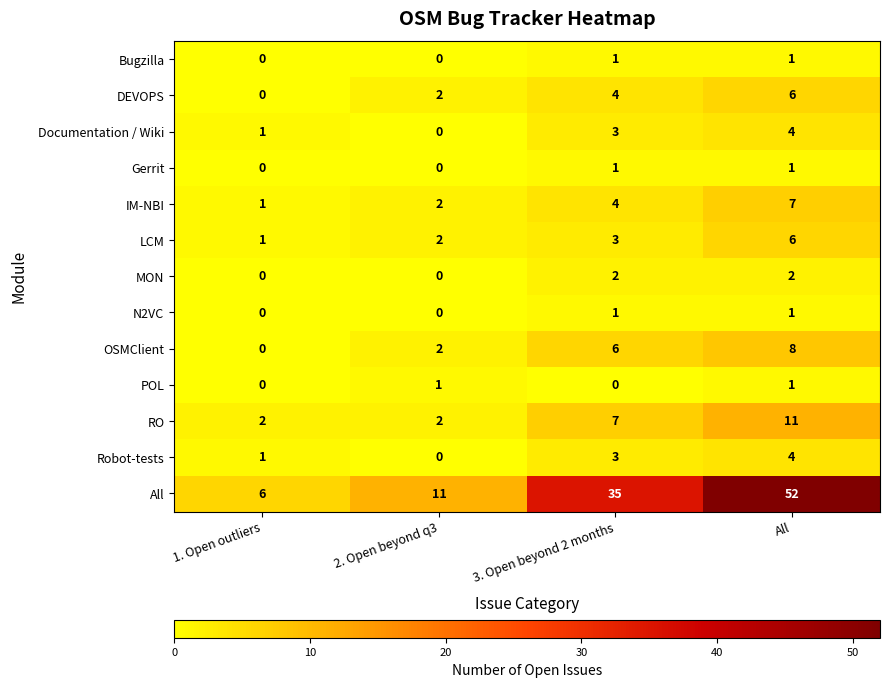

What is the total value across all series at All?

104